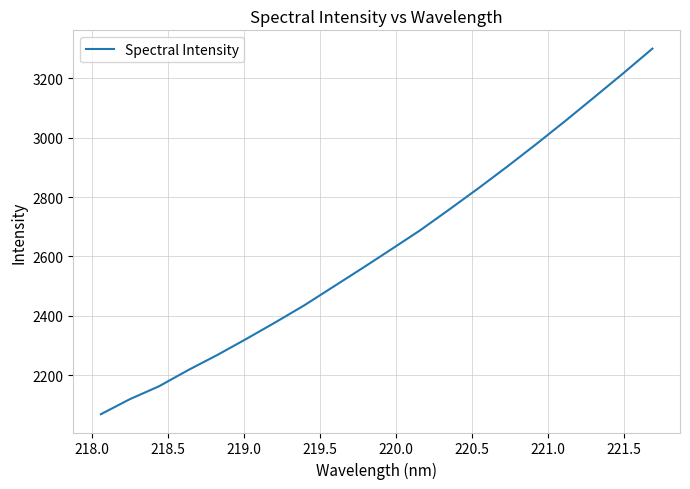

What is the smallest value displayed?

2068.8